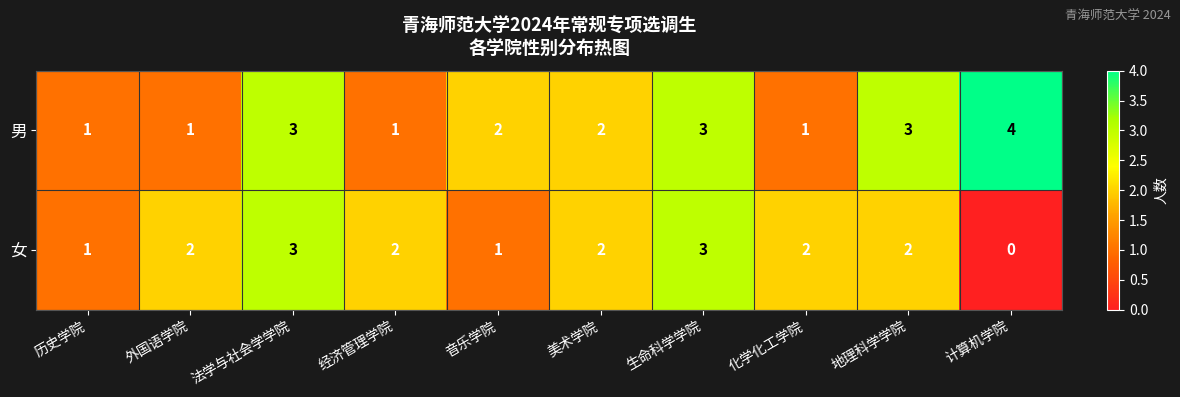

The value of 男 at 法学与社会学学院 is 3. True or false?

True